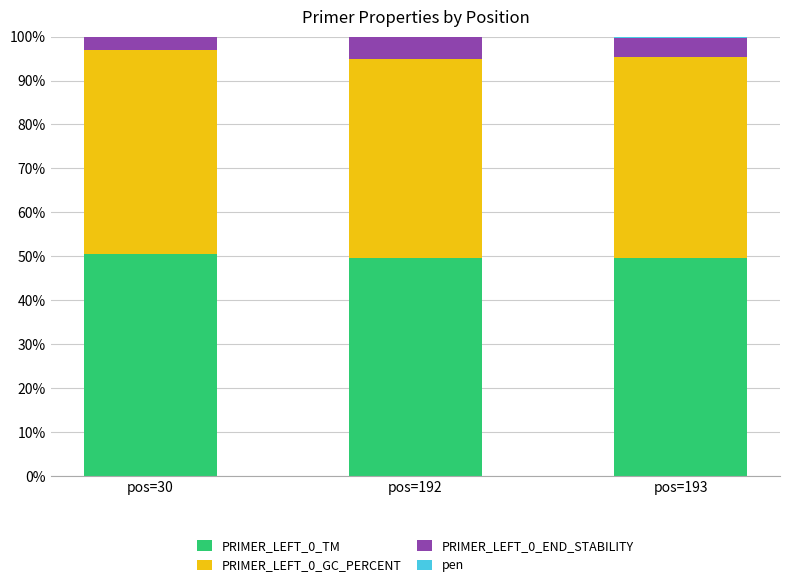

What is the sum of all PRIMER_LEFT_0_TM values?

149.7